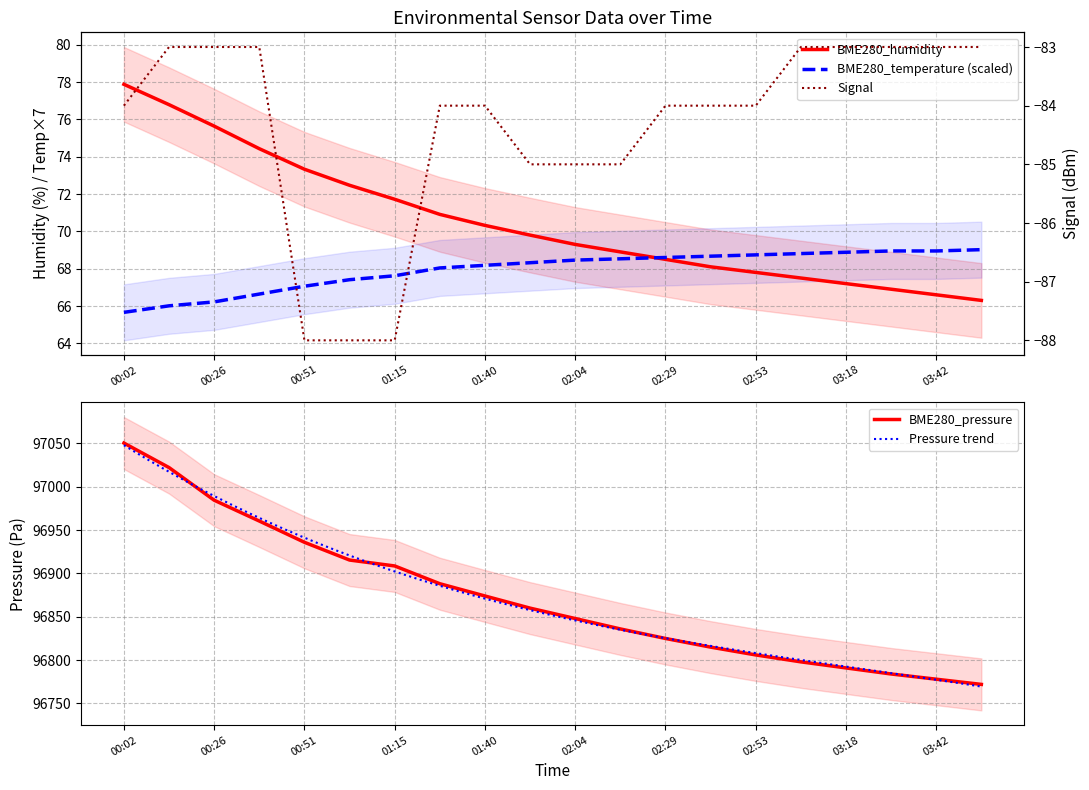

True or false: Signal has a value of -83.0 at 03:42.

True